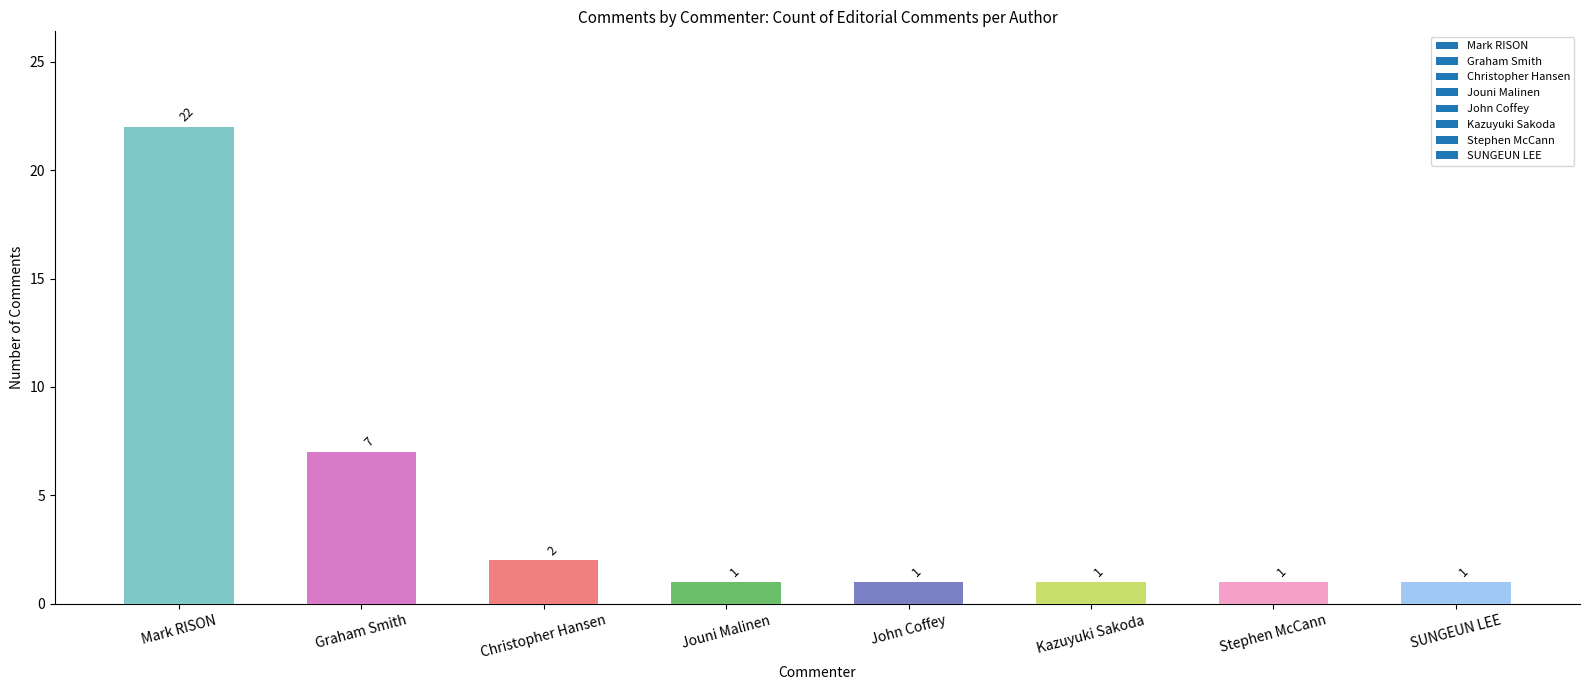

What is the greatest value displayed?

22